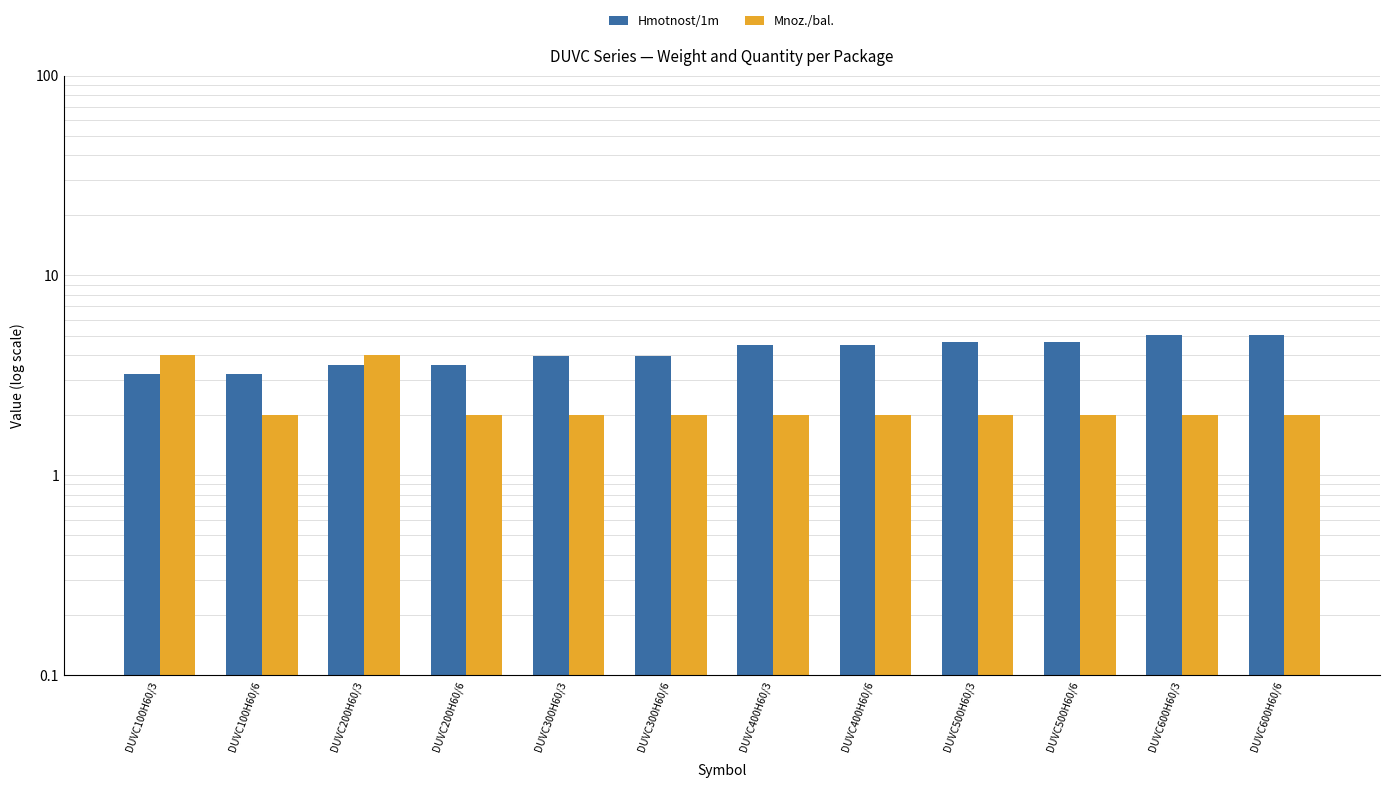

True or false: Hmotnost/1m has a value of 7.3 at DUVC400H60/3.

False